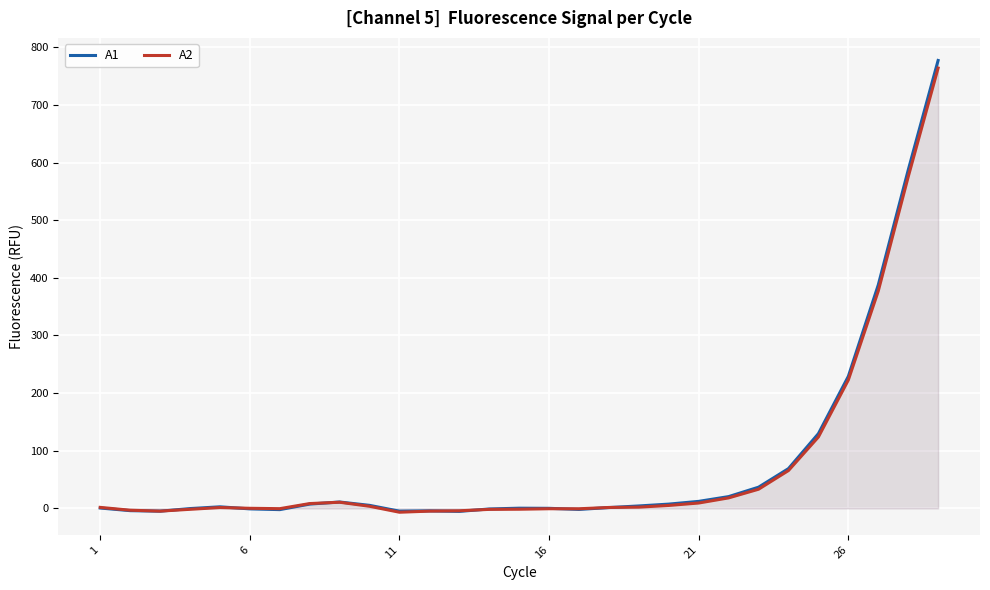

Which series has the largest range (max minus min)?

A1